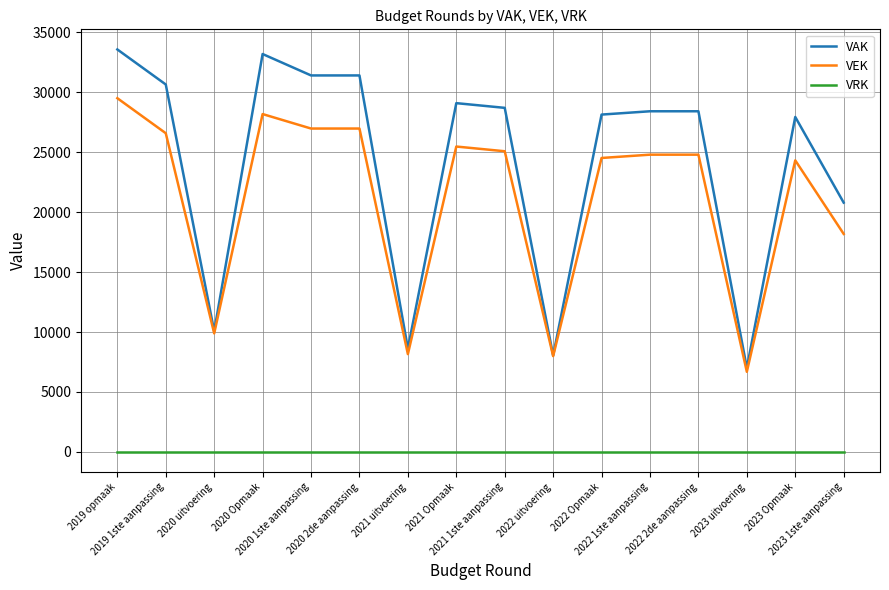

Is the value of VEK at 2019 1ste aanpassing greater than the value of VAK at 2022 Opmaak?

No